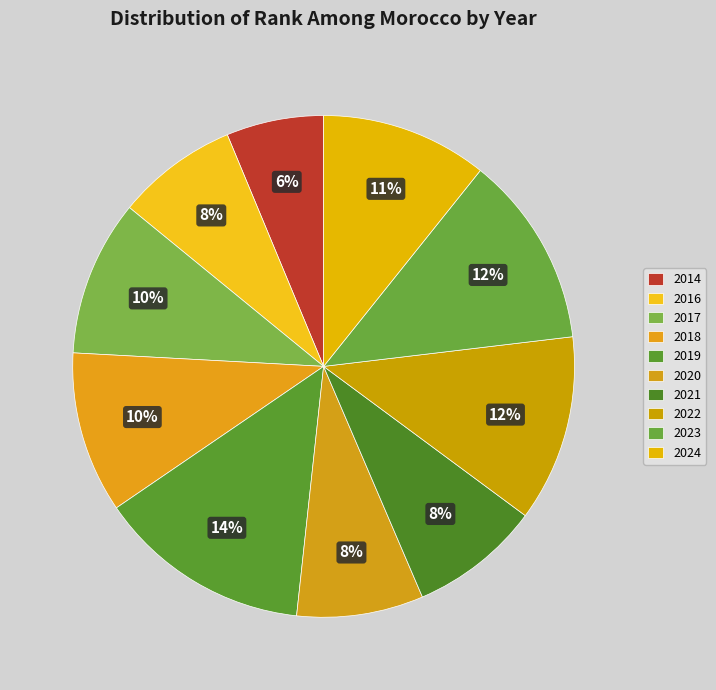

How many segments does this pie chart have?

10